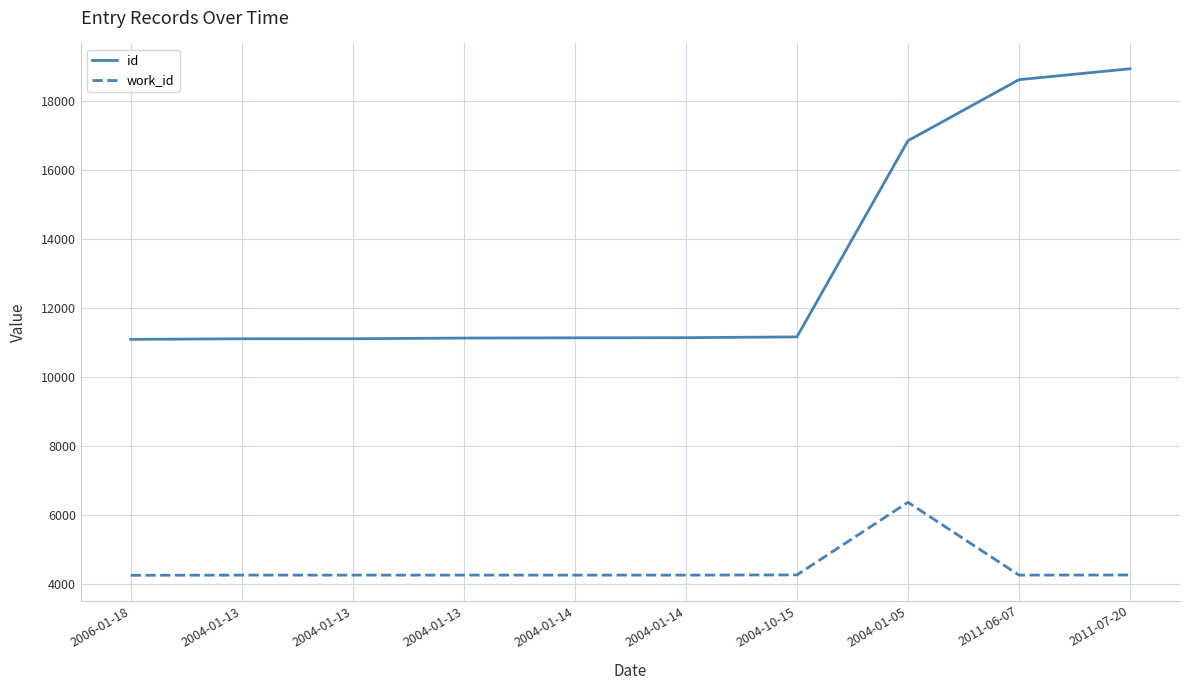

True or false: id and work_id cross at least once.

False